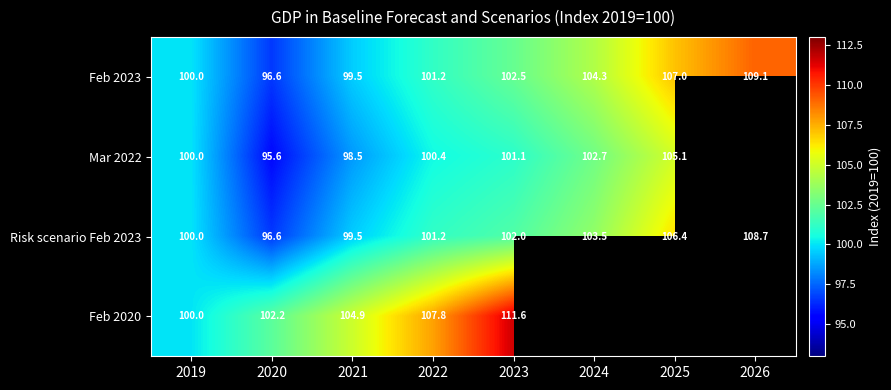

What is the total value across all series at 2021?

402.4